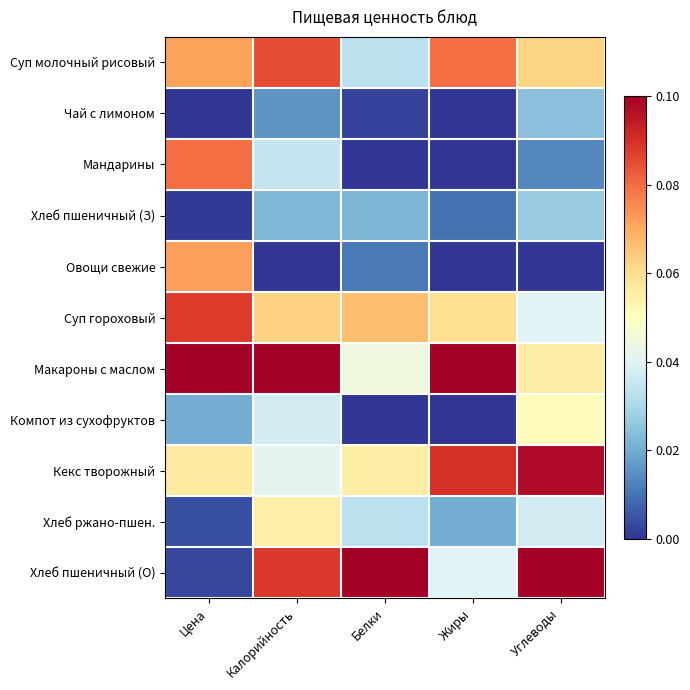

Which has a higher value, Жиры or Калорийность?

Калорийность